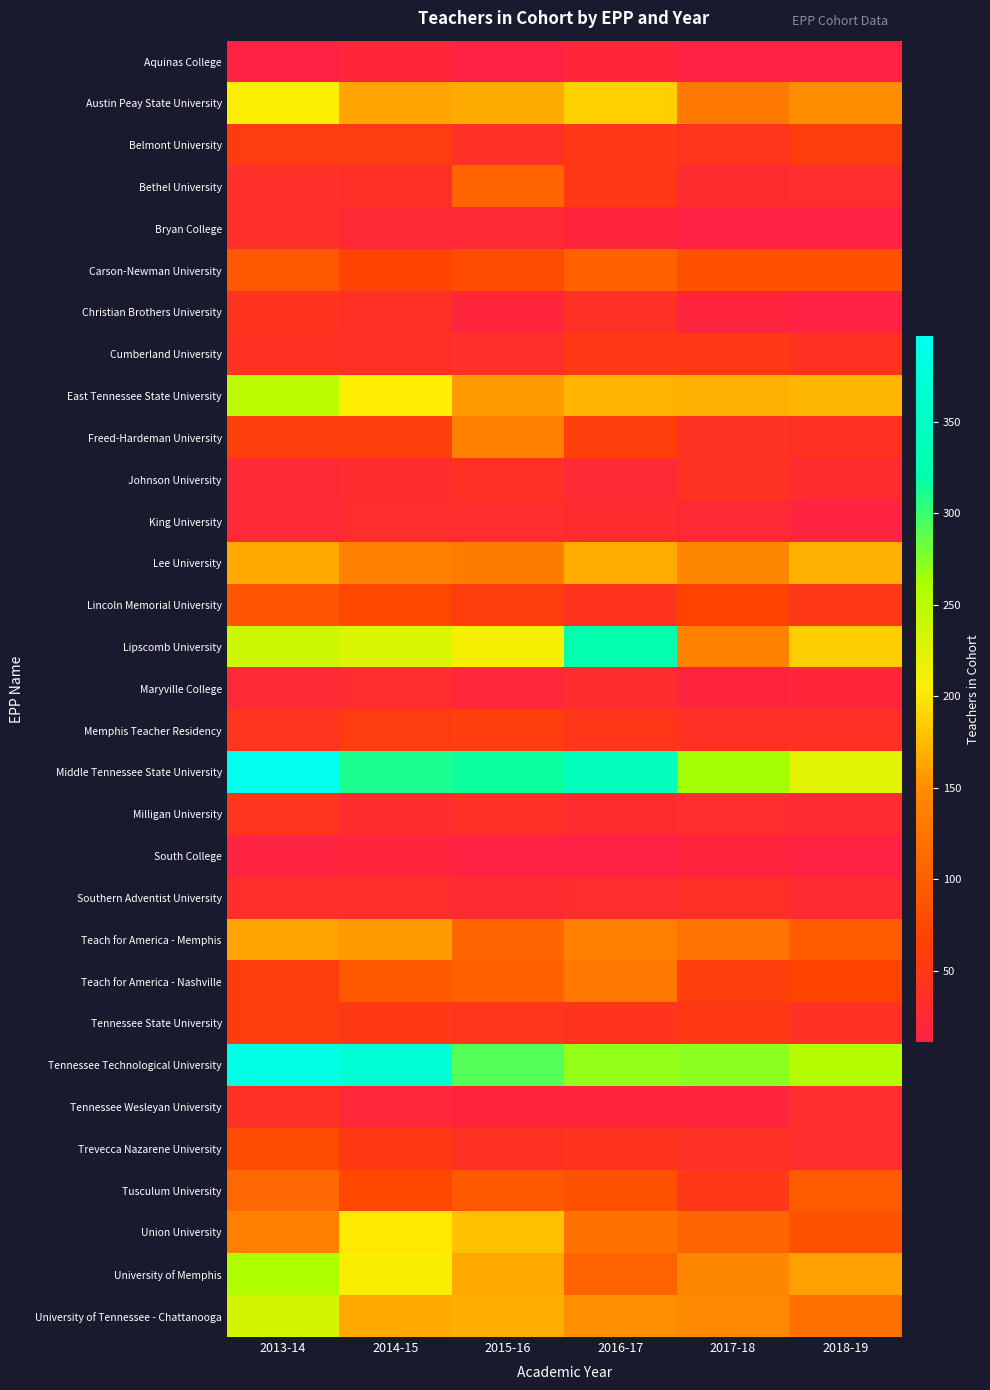

Reading left to right, list all the values displayed in this chart.

Aquinas College: 2013-14=13	2014-15=20	2015-16=13	2016-17=20	2017-18=11	2018-19=12
Austin Peay State University: 2013-14=207	2014-15=162	2015-16=166	2016-17=187	2017-18=128	2018-19=149
Belmont University: 2013-14=54	2014-15=56	2015-16=38	2016-17=50	2017-18=46	2018-19=58
Bethel University: 2013-14=34	2014-15=35	2015-16=106	2016-17=50	2017-18=29	2018-19=30
Bryan College: 2013-14=34	2014-15=22	2015-16=25	2016-17=19	2017-18=13	2018-19=12
Carson-Newman University: 2013-14=93	2014-15=69	2015-16=79	2016-17=101	2017-18=83	2018-19=84
Christian Brothers University: 2013-14=43	2014-15=36	2015-16=18	2016-17=38	2017-18=16	2018-19=13
Cumberland University: 2013-14=39	2014-15=35	2015-16=34	2016-17=50	2017-18=50	2018-19=40
East Tennessee State University: 2013-14=250	2014-15=204	2015-16=157	2016-17=171	2017-18=170	2018-19=173
Freed-Hardeman University: 2013-14=61	2014-15=60	2015-16=137	2016-17=61	2017-18=41	2018-19=40
Johnson University: 2013-14=22	2014-15=29	2015-16=37	2016-17=26	2017-18=41	2018-19=29
King University: 2013-14=22	2014-15=30	2015-16=31	2016-17=29	2017-18=24	2018-19=15
Lee University: 2013-14=165	2014-15=137	2015-16=133	2016-17=167	2017-18=144	2018-19=170
Lincoln Memorial University: 2013-14=88	2014-15=73	2015-16=59	2016-17=43	2017-18=67	2018-19=49
Lipscomb University: 2013-14=239	2014-15=229	2015-16=211	2016-17=325	2017-18=139	2018-19=186
Maryville College: 2013-14=26	2014-15=30	2015-16=21	2016-17=29	2017-18=16	2018-19=20
Memphis Teacher Residency: 2013-14=44	2014-15=55	2015-16=57	2016-17=48	2017-18=38	2018-19=38
Middle Tennessee State University: 2013-14=397	2014-15=311	2015-16=315	2016-17=338	2017-18=263	2018-19=223
Milligan University: 2013-14=44	2014-15=29	2015-16=36	2016-17=29	2017-18=32	2018-19=28
South College: 2013-14=15	2014-15=19	2015-16=13	2016-17=11	2017-18=16	2018-19=13
Southern Adventist University: 2013-14=33	2014-15=33	2015-16=27	2016-17=30	2017-18=35	2018-19=28
Teach for America - Memphis: 2013-14=162	2014-15=157	2015-16=108	2016-17=138	2017-18=124	2018-19=97
Teach for America - Nashville: 2013-14=58	2014-15=93	2015-16=102	2016-17=129	2017-18=61	2018-19=69
Tennessee State University: 2013-14=58	2014-15=51	2015-16=45	2016-17=43	2017-18=52	2018-19=39
Tennessee Technological University: 2013-14=386	2014-15=369	2015-16=292	2016-17=270	2017-18=272	2018-19=255
Tennessee Wesleyan University: 2013-14=37	2014-15=21	2015-16=17	2016-17=19	2017-18=18	2018-19=32
Trevecca Nazarene University: 2013-14=79	2014-15=52	2015-16=40	2016-17=43	2017-18=36	2018-19=30
Tusculum University: 2013-14=111	2014-15=73	2015-16=94	2016-17=86	2017-18=49	2018-19=97
Union University: 2013-14=137	2014-15=201	2015-16=179	2016-17=121	2017-18=107	2018-19=85
University of Memphis: 2013-14=259	2014-15=208	2015-16=165	2016-17=103	2017-18=145	2018-19=160
University of Tennessee - Chattanooga: 2013-14=234	2014-15=165	2015-16=168	2016-17=151	2017-18=147	2018-19=119